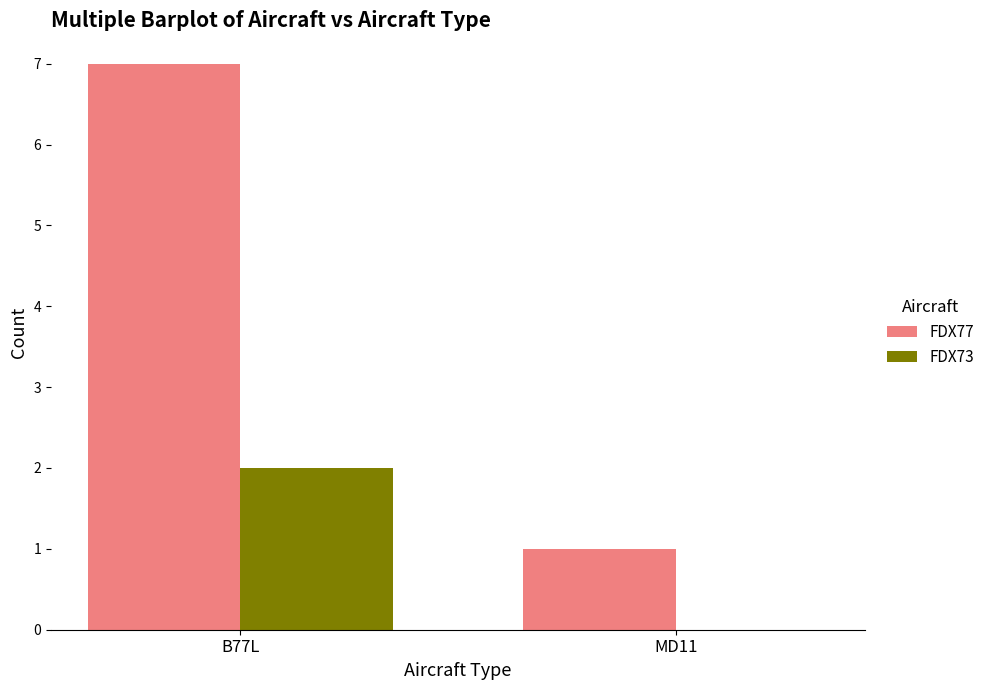

How many series are shown in this chart?

2